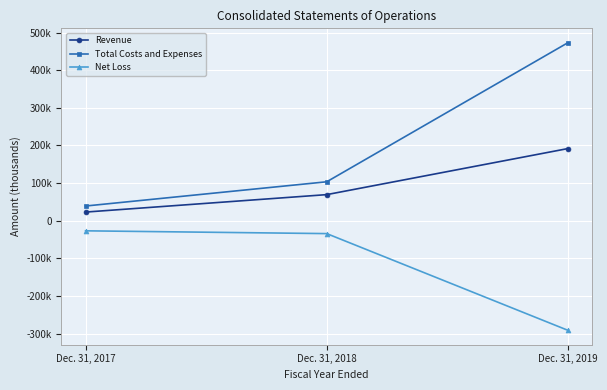

Which series has the largest total across all categories?

Total Costs and Expenses